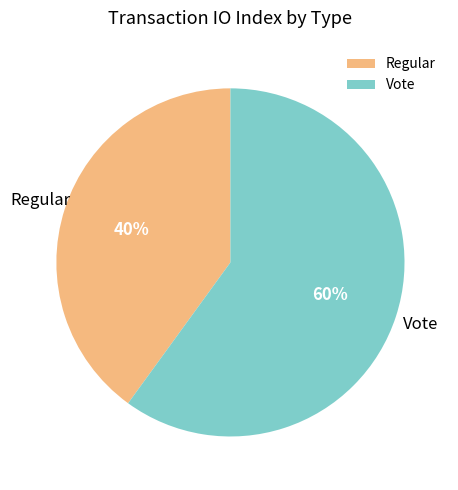

Is the sum of Vote and Regular greater than half?

Yes